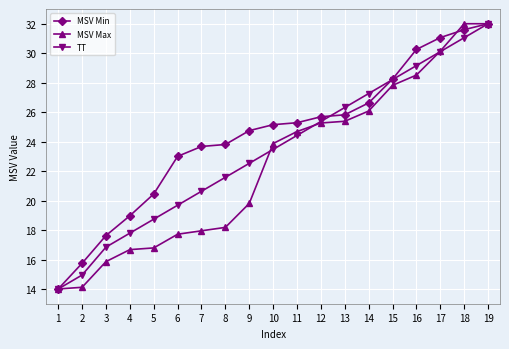

True or false: TT has more than 0 points higher than both neighbors.

False